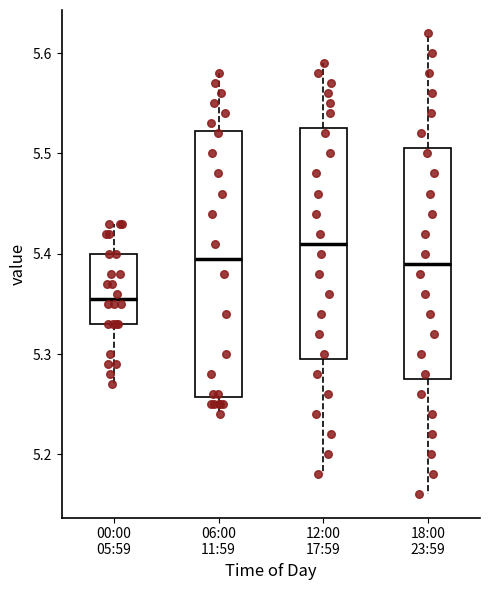

Reading left to right, transcribe this box plot: for each box, give where its median line is, the range the box spans, and where its two whiskers end, as read against the y-axis. The values are not printed on the chart, so give them approximately, as read against the axis.

00:00 05:59: median 5.36, box 5.33 to 5.40, whiskers 5.27 to 5.43
06:00 11:59: median 5.40, box 5.26 to 5.52, whiskers 5.24 to 5.58
12:00 17:59: median 5.41, box 5.30 to 5.53, whiskers 5.18 to 5.59
18:00 23:59: median 5.39, box 5.28 to 5.51, whiskers 5.16 to 5.62